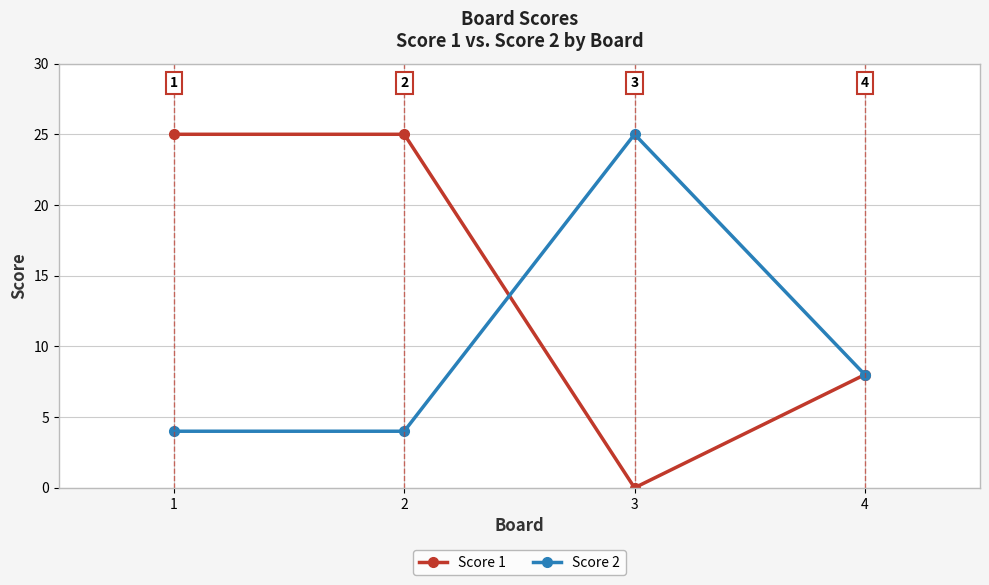

At how many categories does at least one series exceed 17?

3